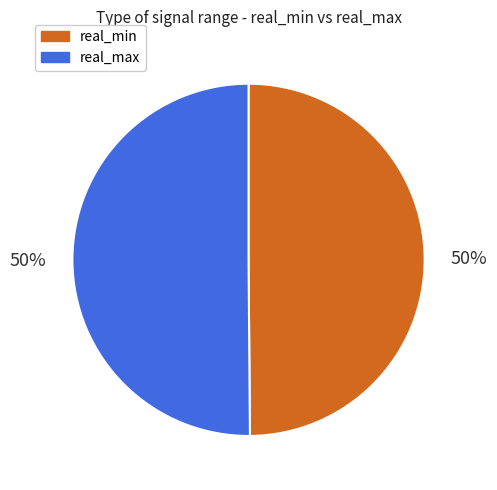

The real_min slice represents 61% of the pie. True or false?

False